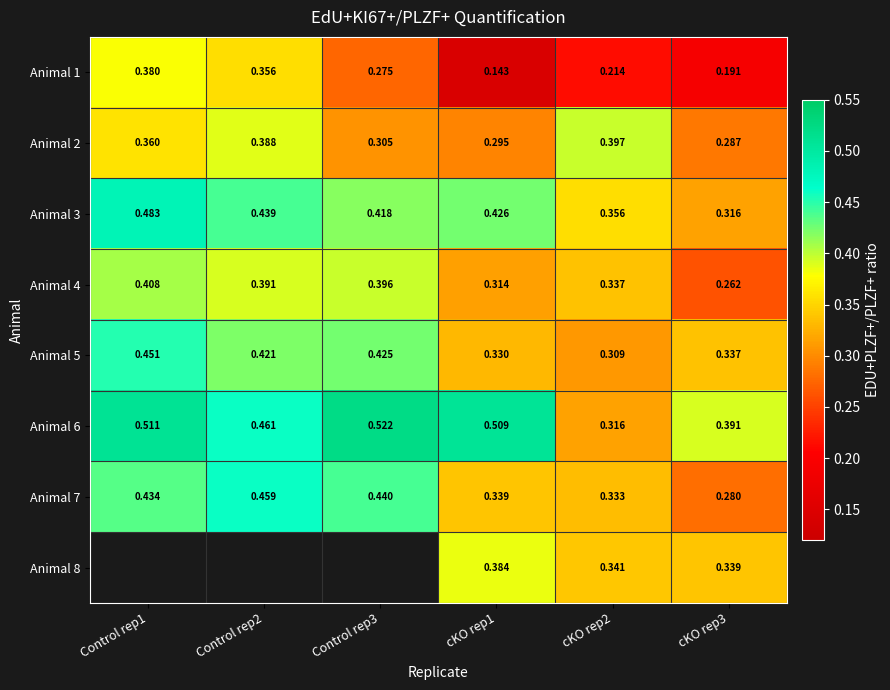

Is the value of Animal 1 at Control rep1 greater than the value of Animal 2 at cKO rep2?

No